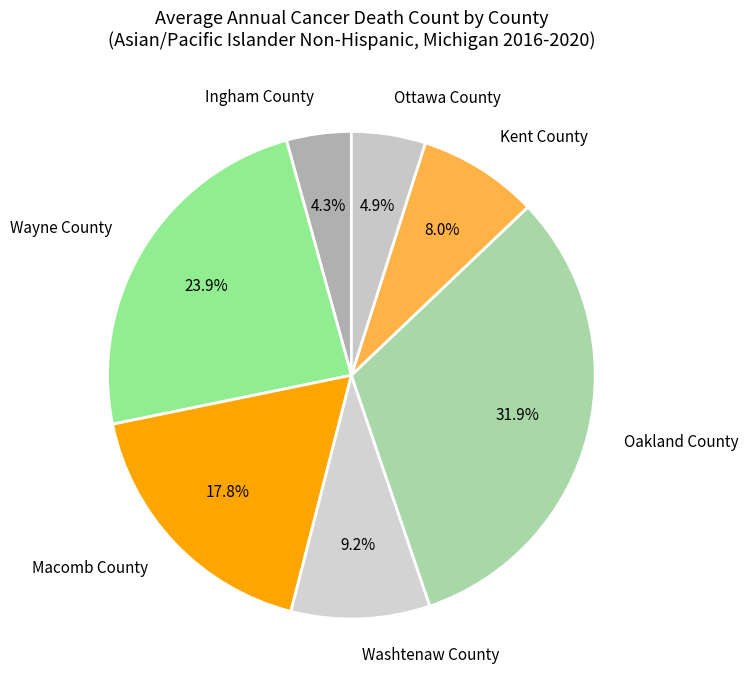

Is the sum of Washtenaw County and Ingham County greater than half?

No